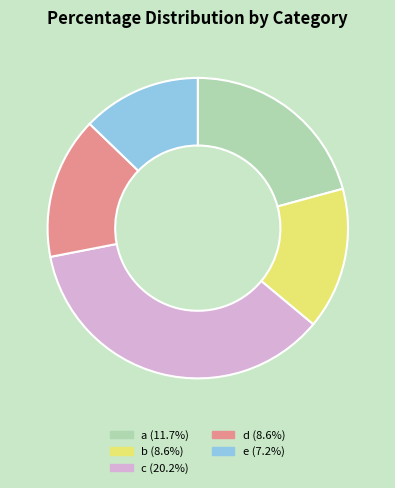

How many slices are in this pie chart?

5